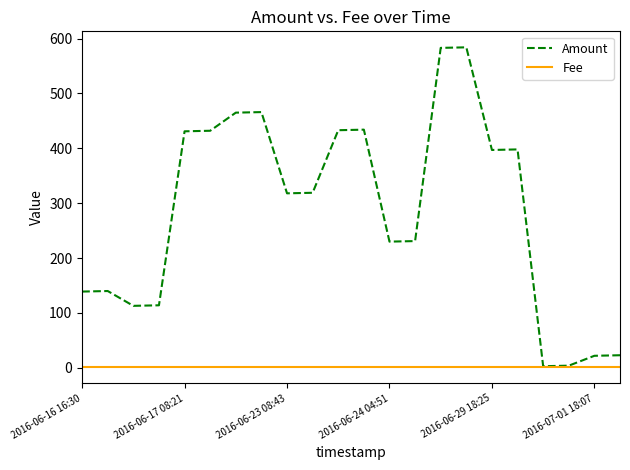

What is the lowest value of the Amount series?

3